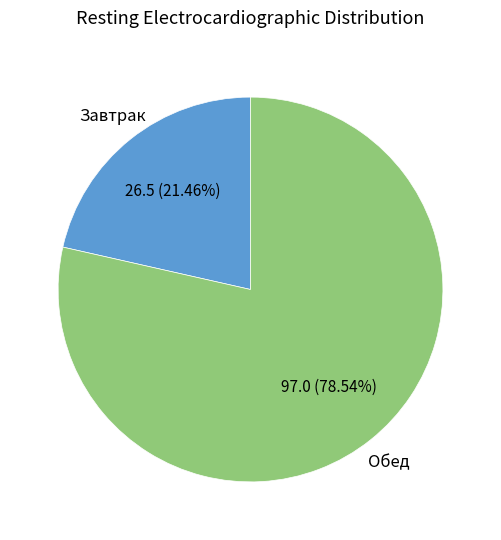

Does any single category account for the majority?

Yes